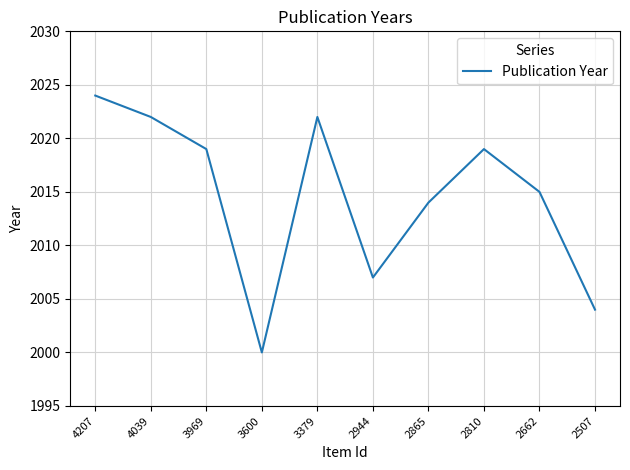

At which category does the data reach its first local valley?

3600